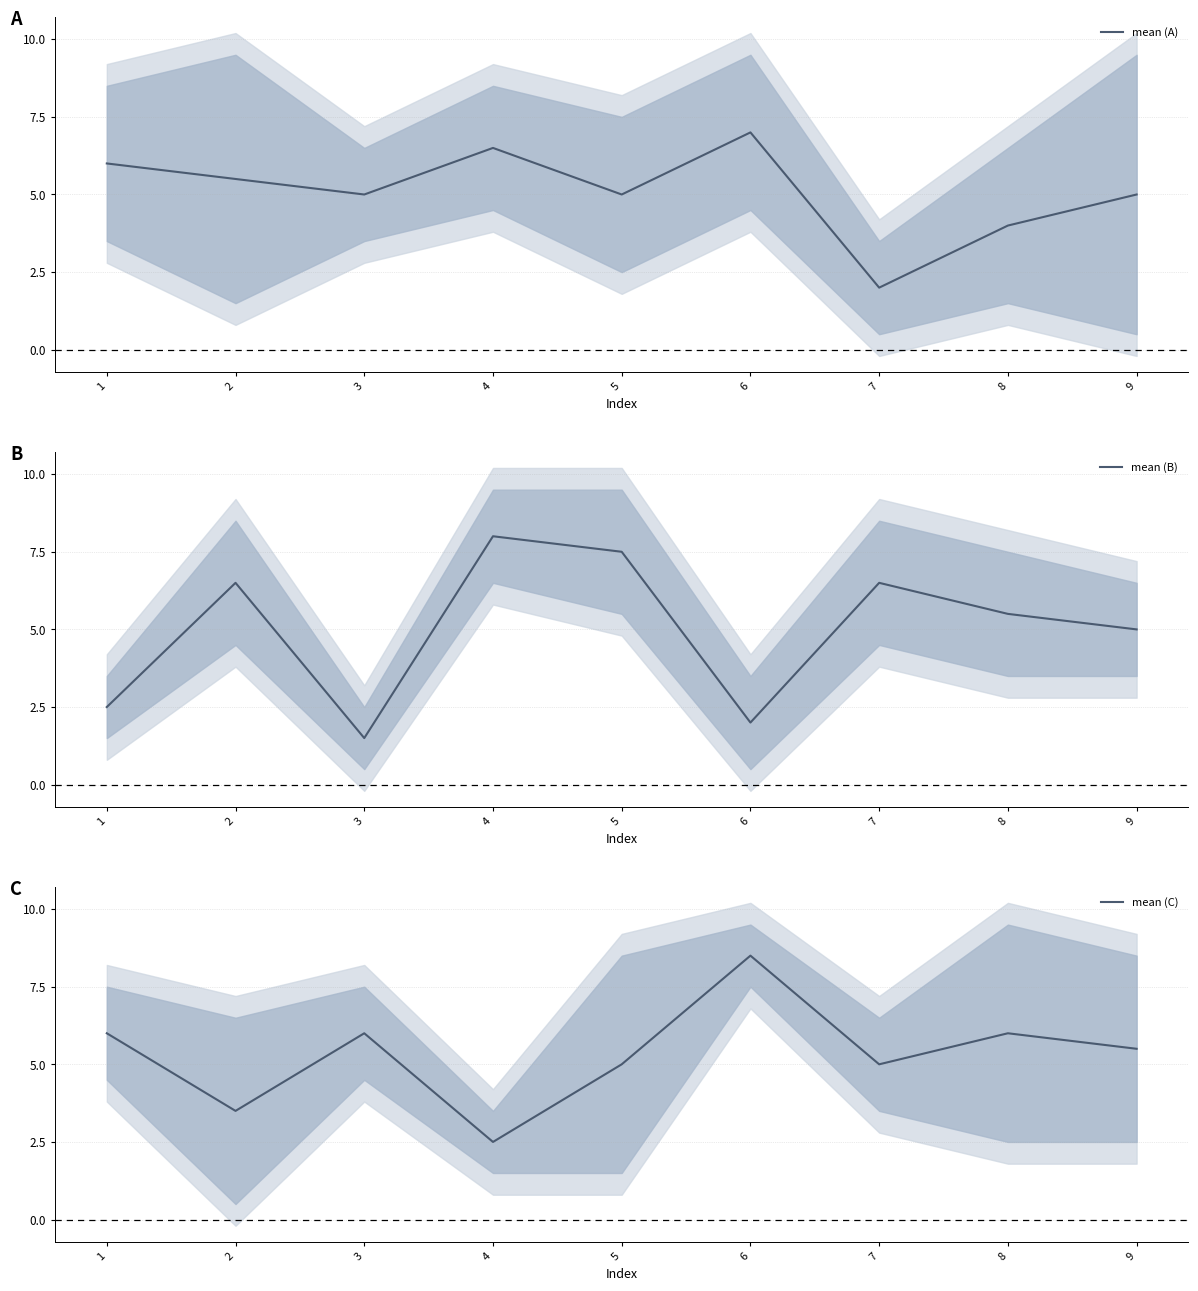

What is the value of the mean (A) point at the 8th from the left?

4.0